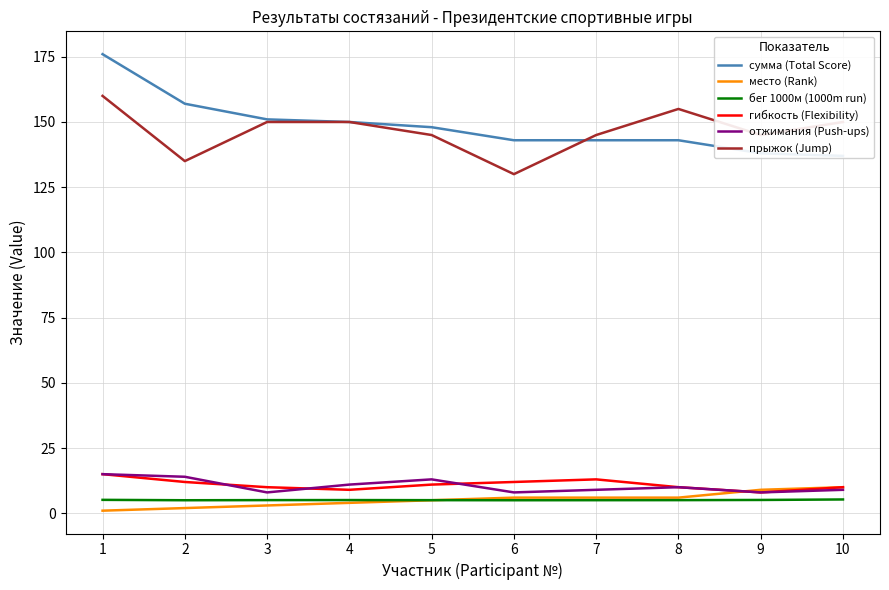

What is the greatest value displayed?

176.0